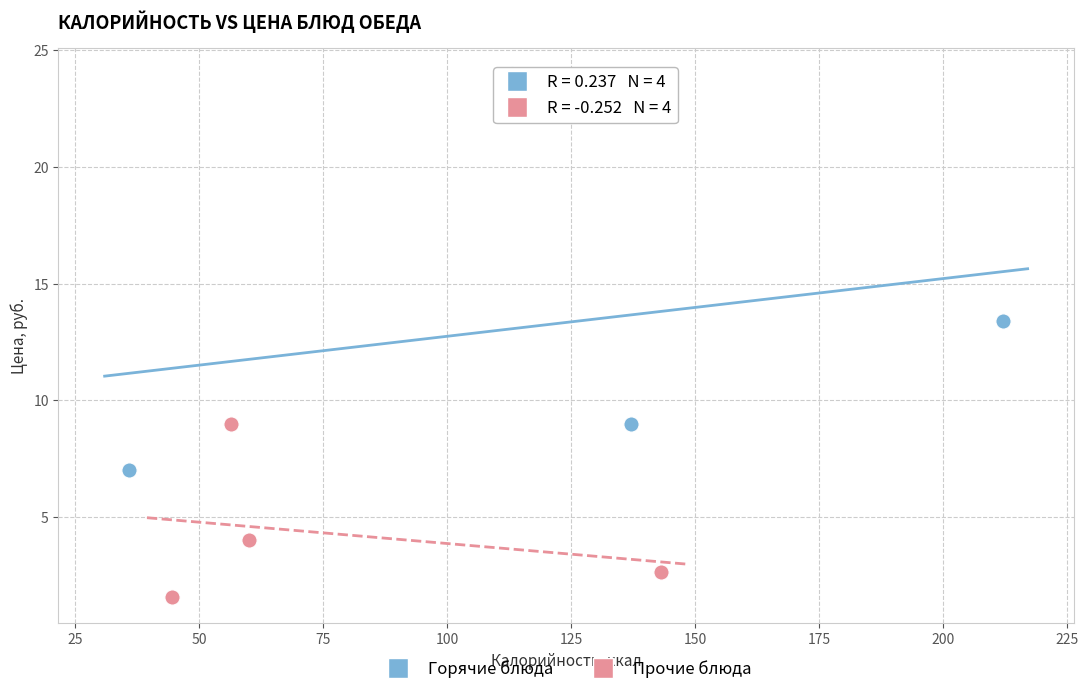

Which series reaches the minimum Y coordinate?

Прочие блюда